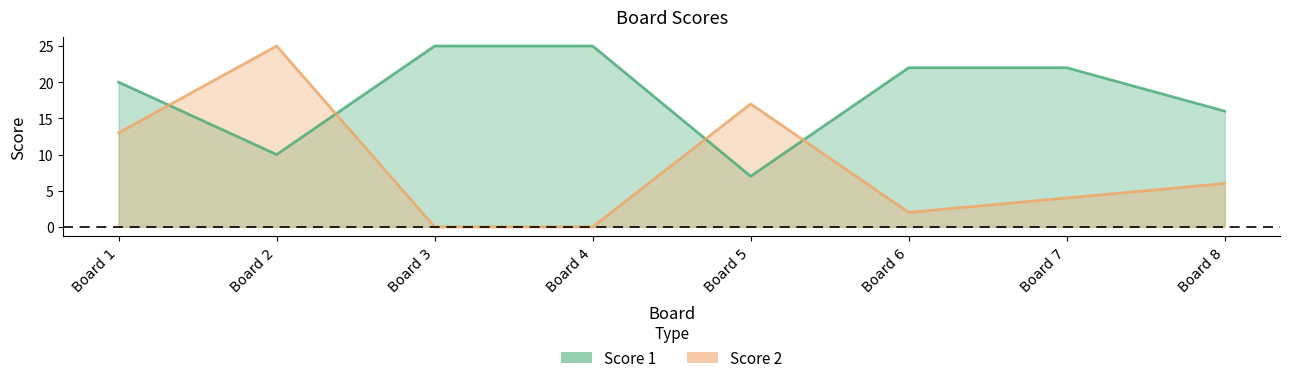

Where does the Score 2 series first go above 6?

Board 1